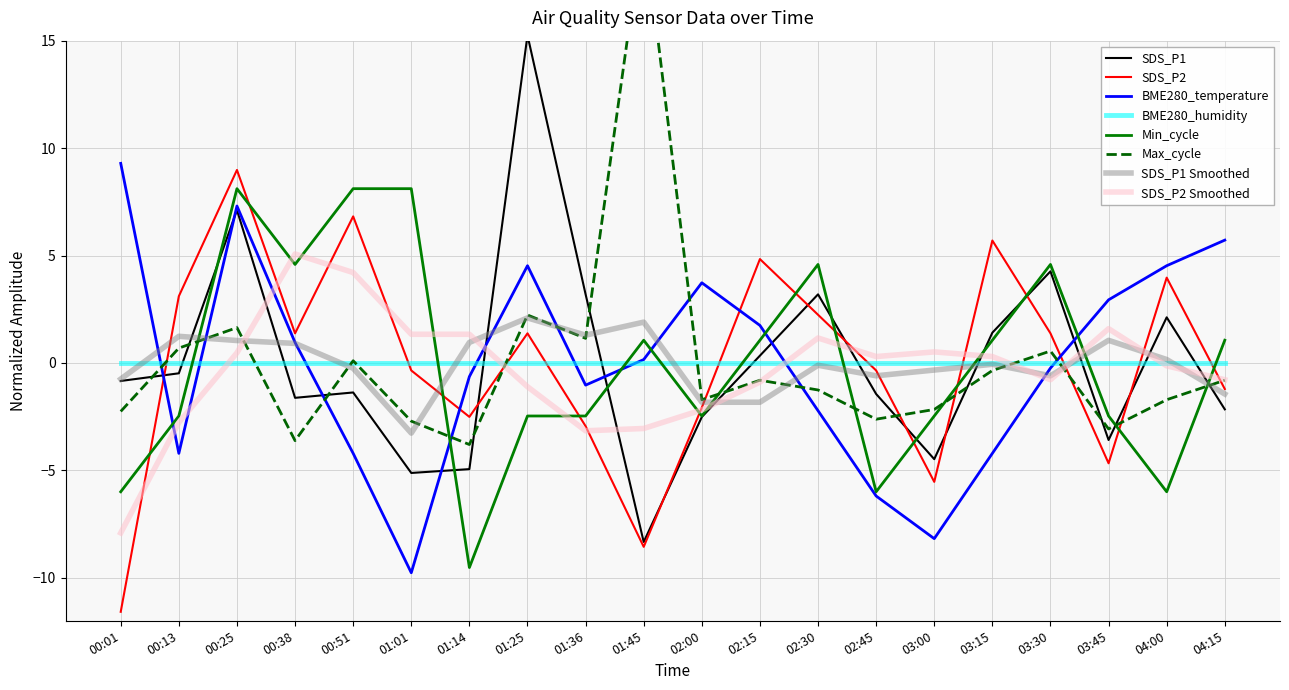

Which has a higher value, 00:51 or 01:14?

00:51